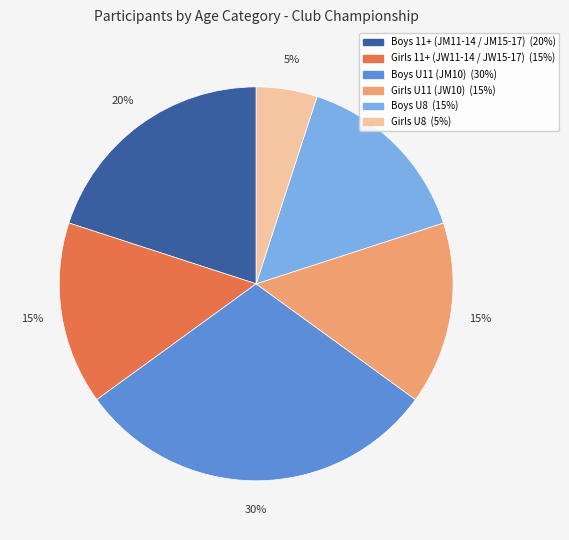

Combined, do Boys 11+ (JM11-14 / JM15-17) and Boys U8 account for over 50%?

No